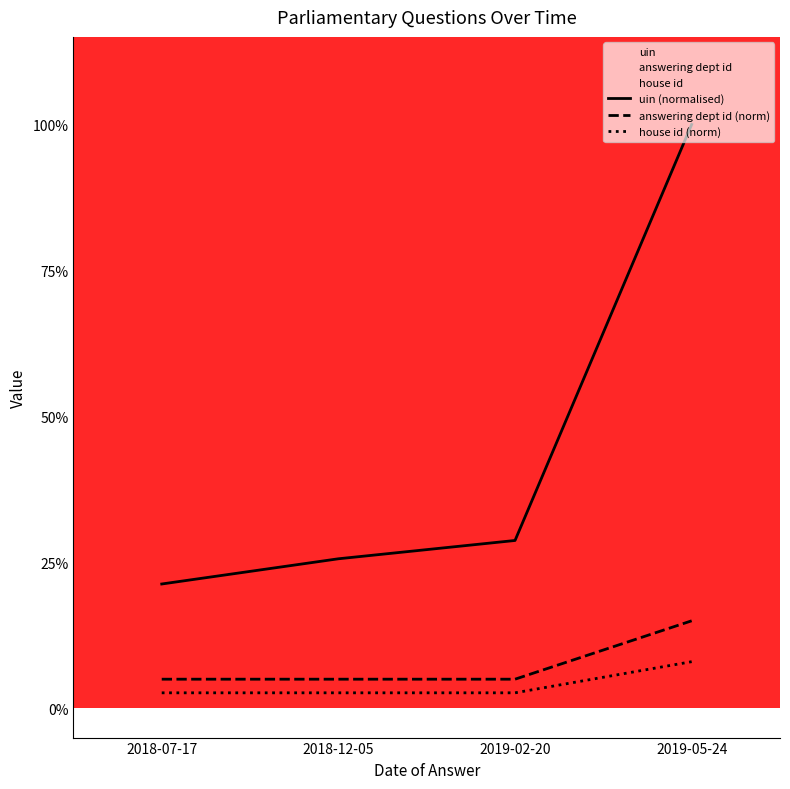

True or false: answering dept id (norm) has a value of 0.1 at 2019-02-20.

False